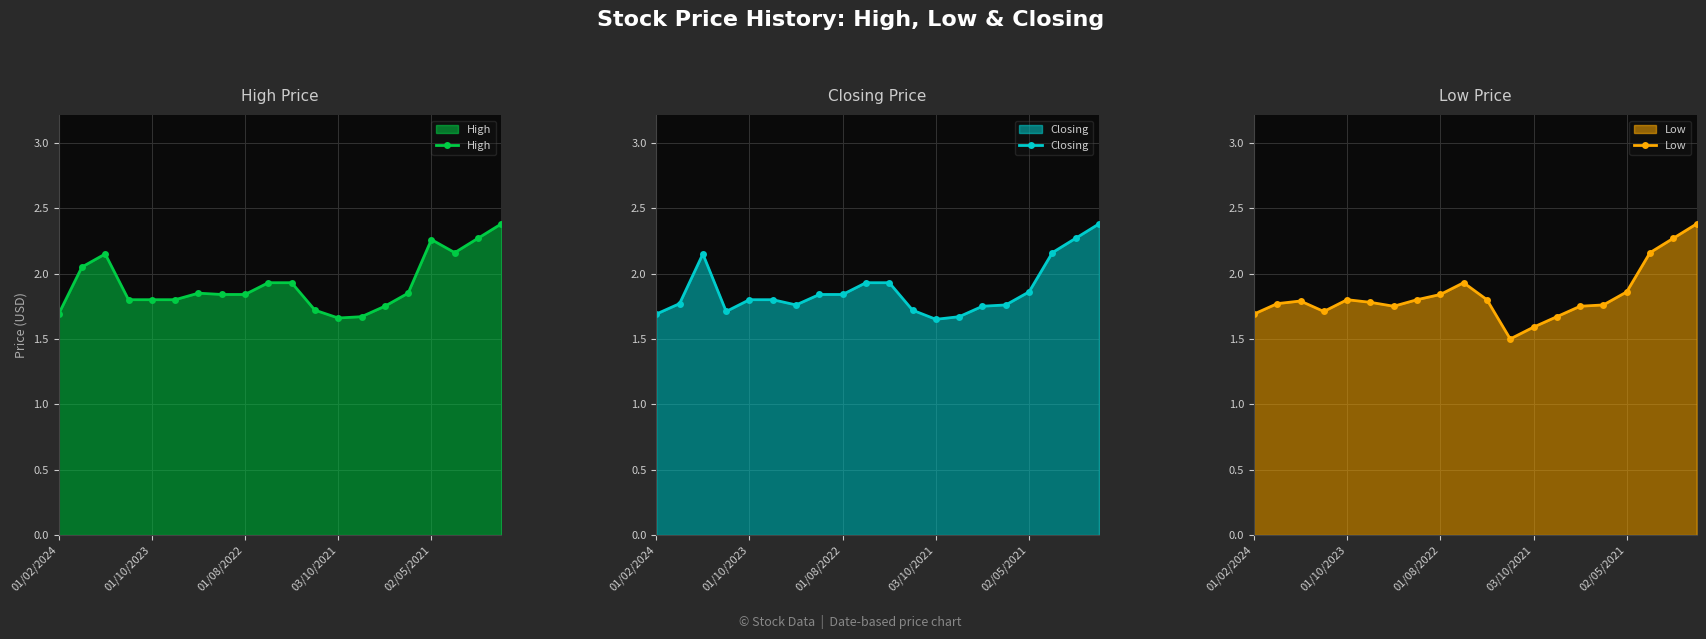

Read the High value at 13.

1.7